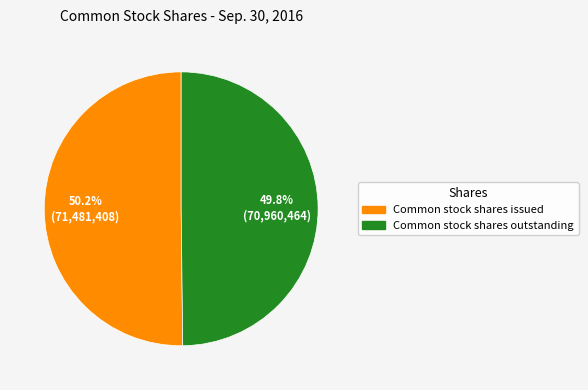

What percentage do Common stock shares issued and Common stock shares outstanding together represent?

100.0%